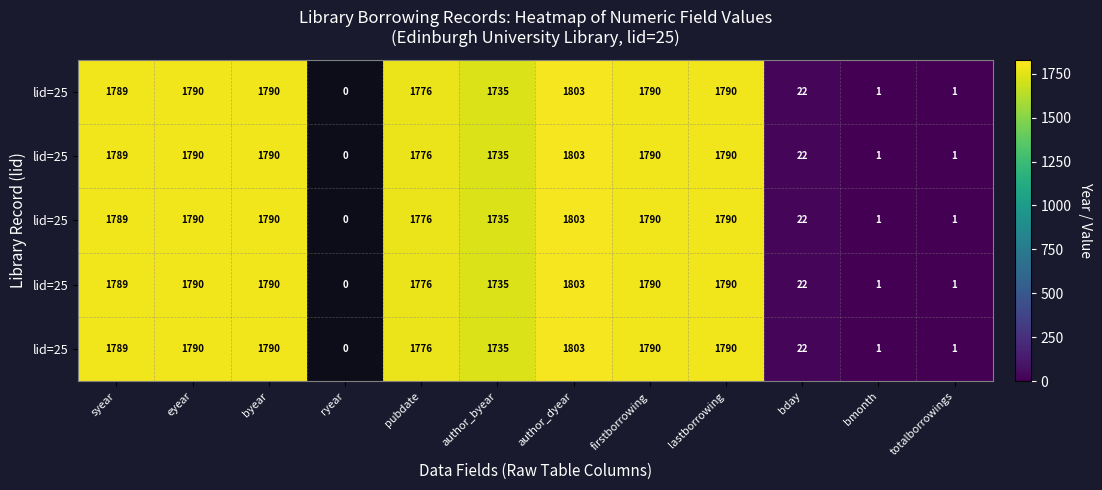

At how many categories does at least one series exceed 538?

8